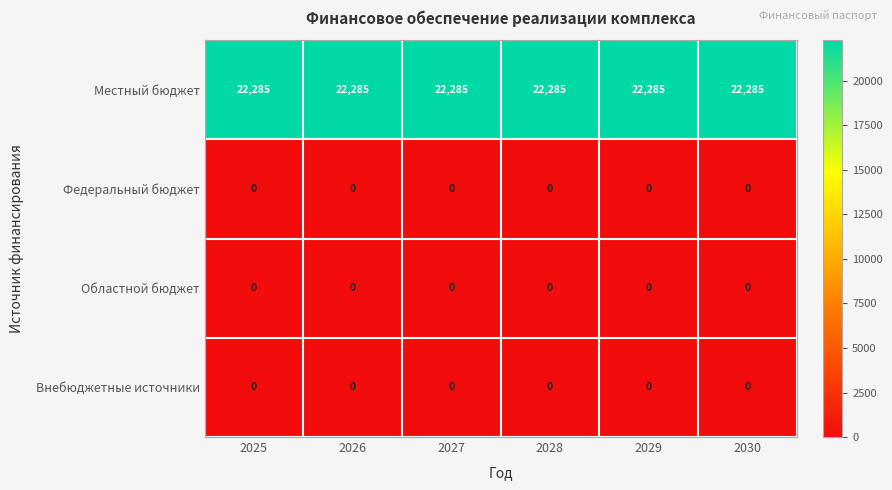

What is the difference between the highest and lowest values at 2026?

22285